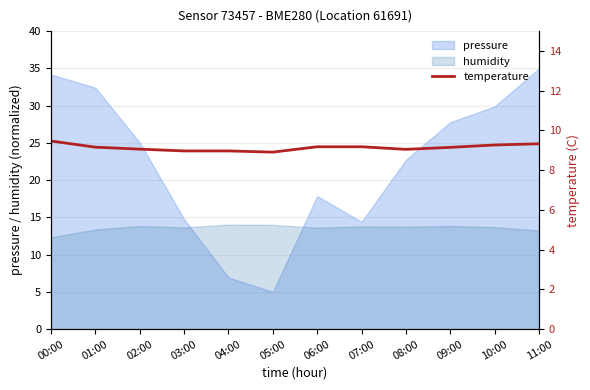

What position from the right is 05:00?

7